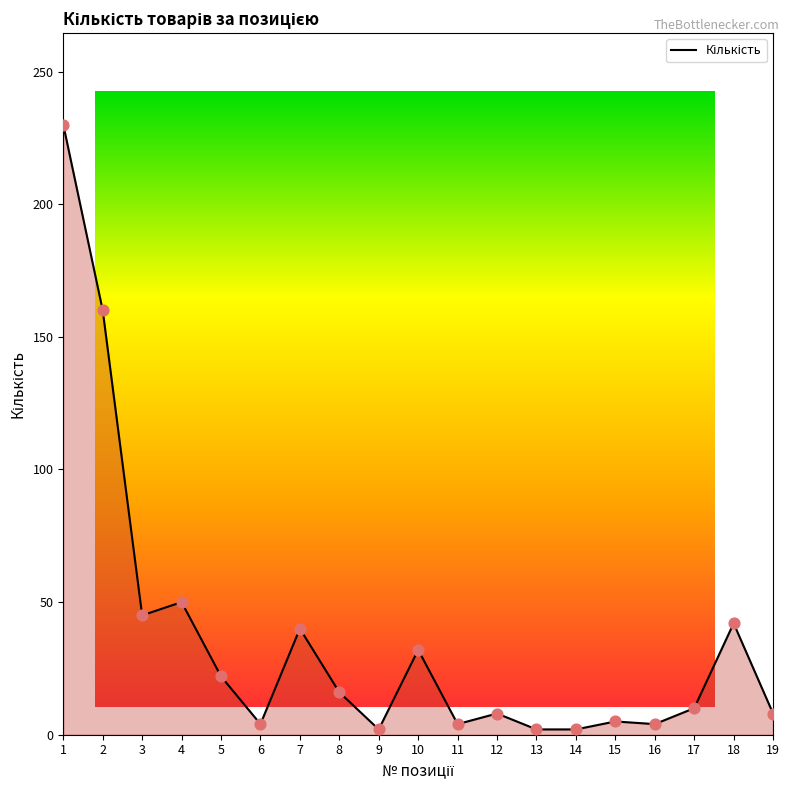

What is the greatest value displayed?

230